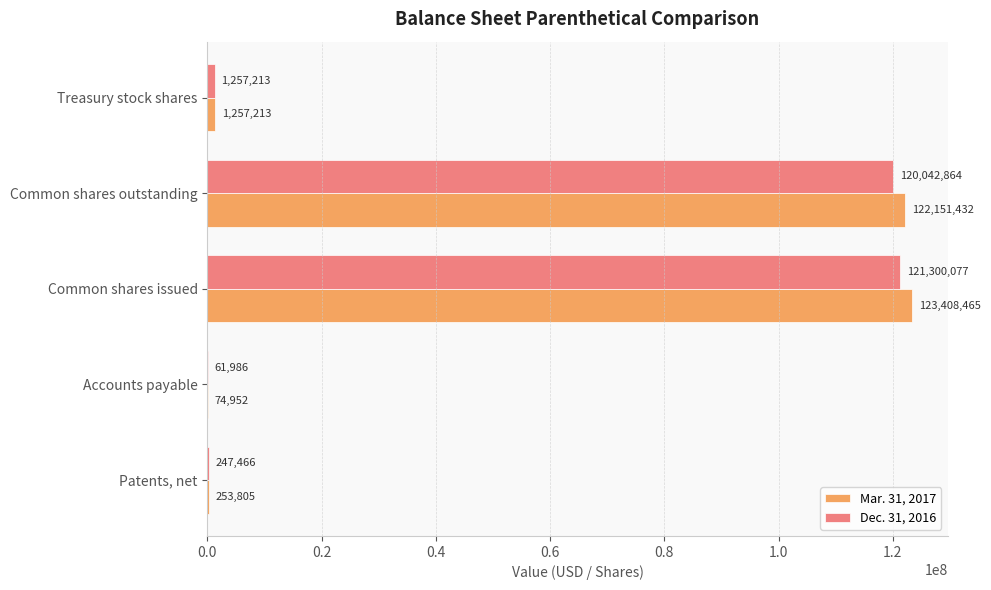

The value of Dec. 31, 2016 at Common shares outstanding is 120042864. True or false?

True